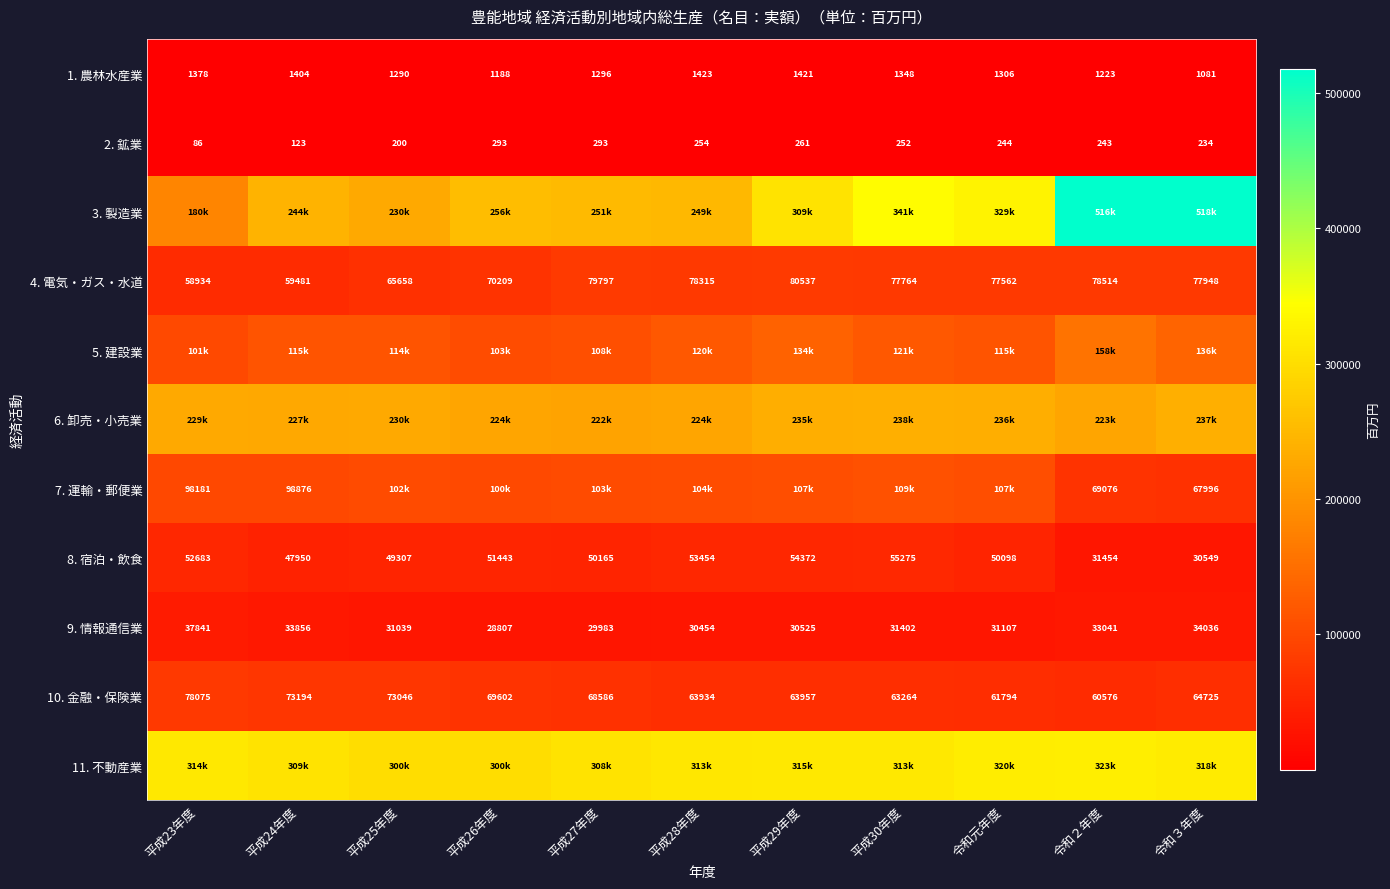

What is the average value of the 1. 農林水産業 series?

1305